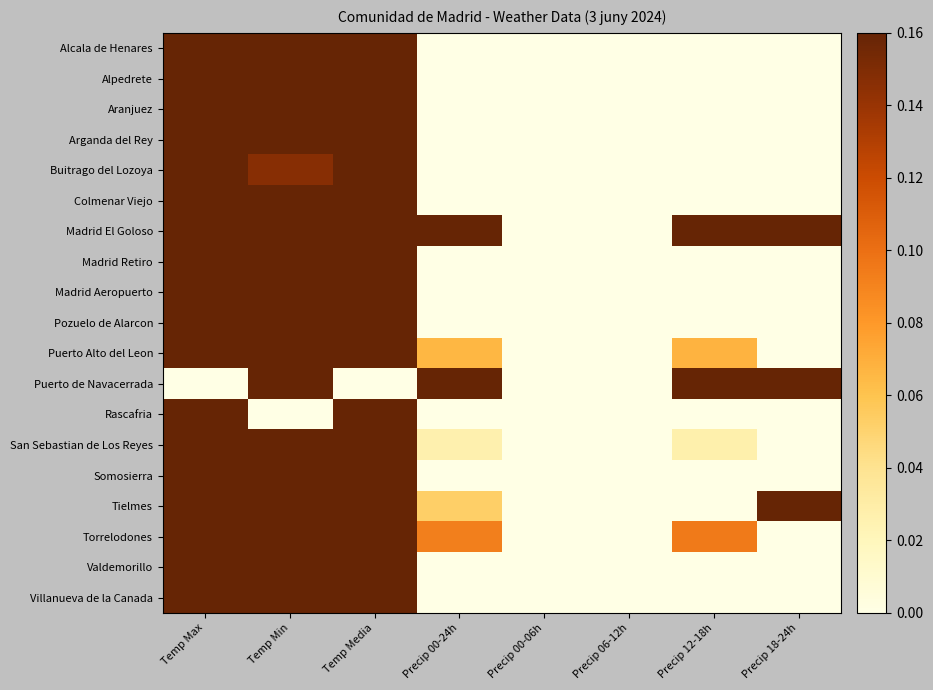

Count the number of data series in this chart.

19